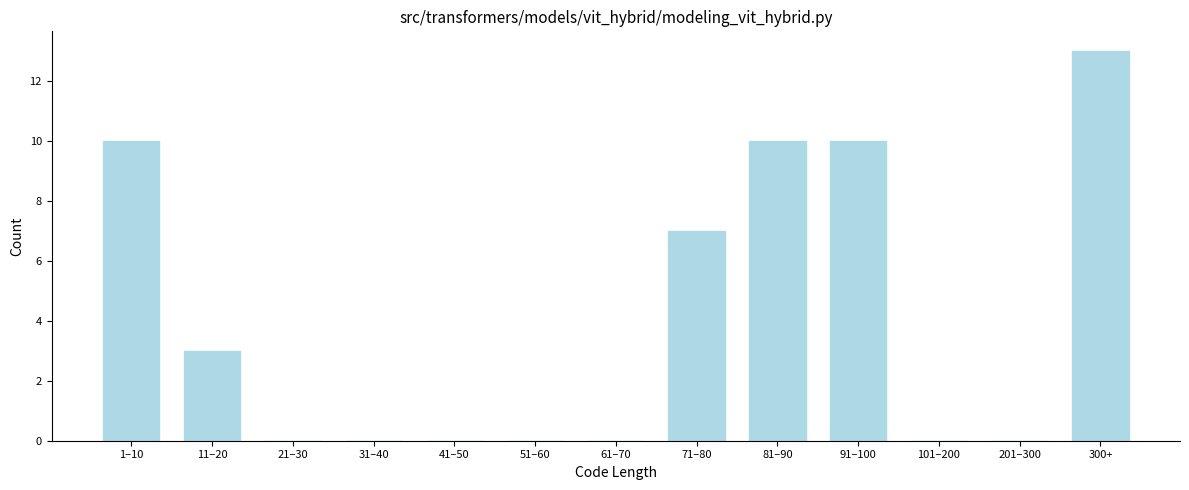

Reading left to right, extract all data points from this chart.

1–10=10	11–20=3	21–30=0	31–40=0	41–50=0	51–60=0	61–70=0	71–80=7	81–90=10	91–100=10	101–200=0	201–300=0	300+=13